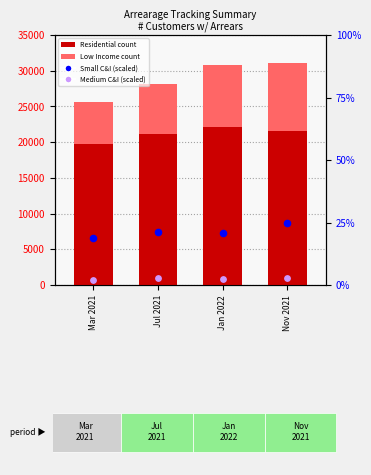

What is the total value across all series at Jul 2021?

28186